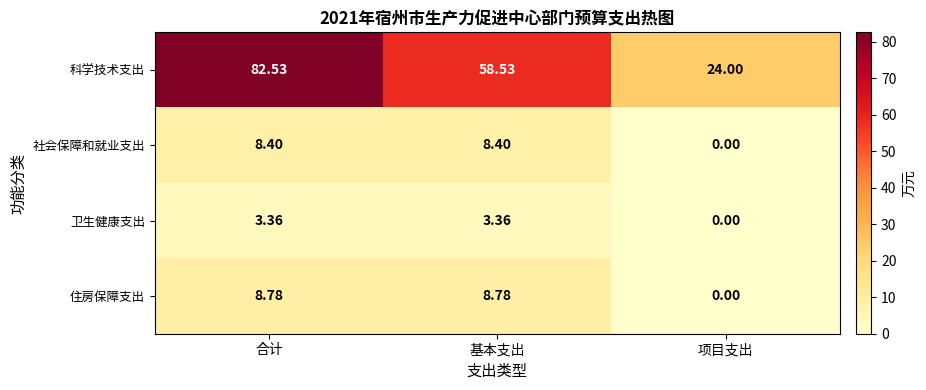

At which category does the chart reach its minimum across all series?

项目支出